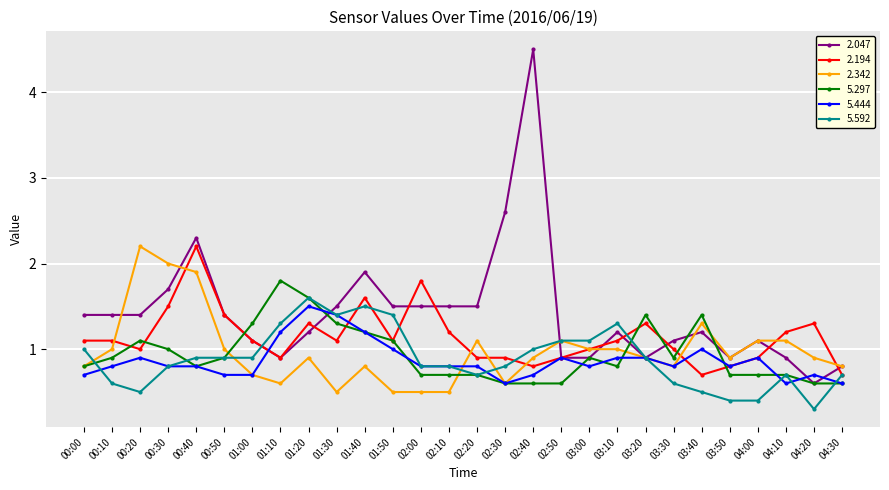

What are all the series names shown in the legend?

2.047, 2.194, 2.342, 5.297, 5.444, 5.592